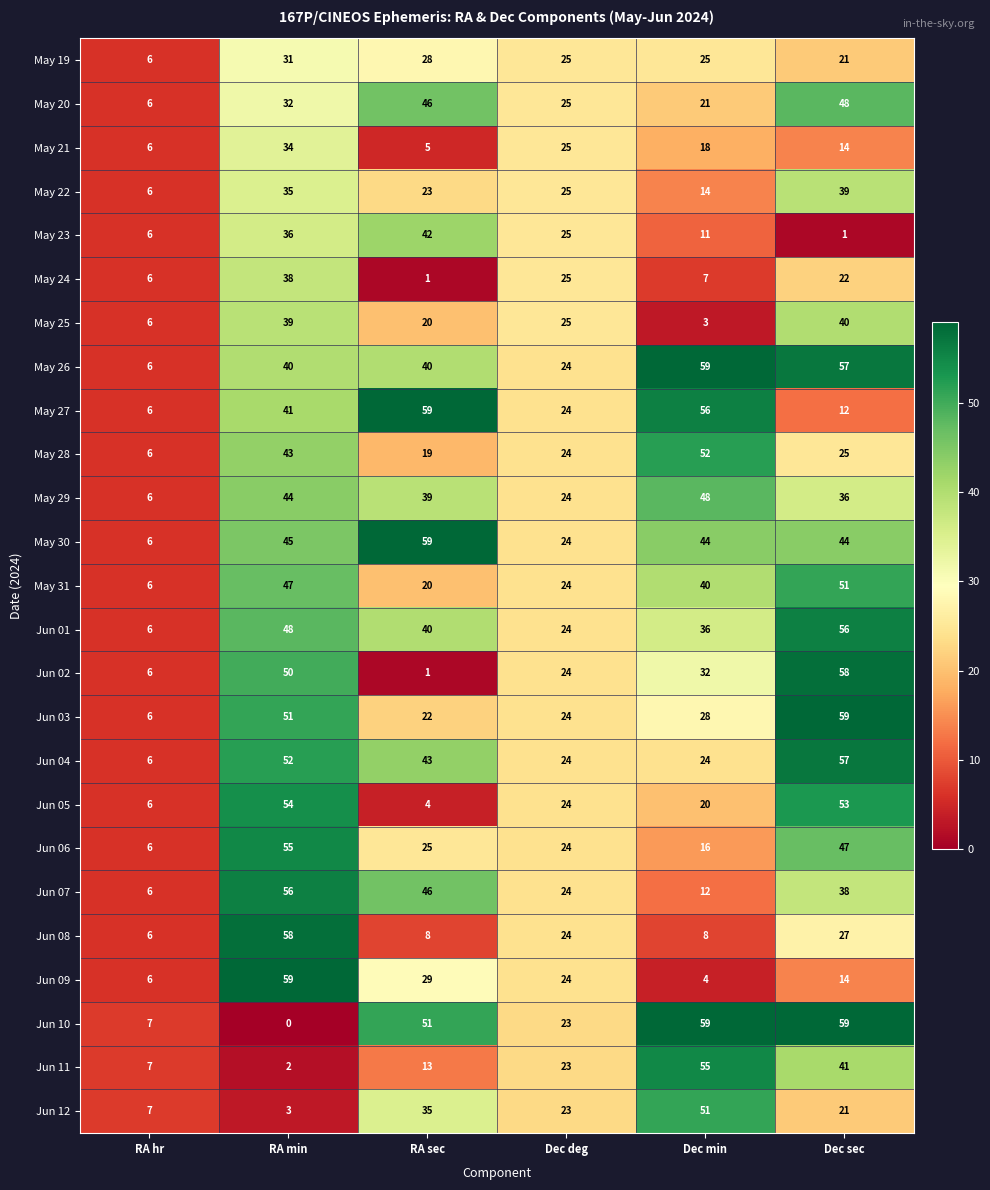

How many categories are shown in the chart?

6